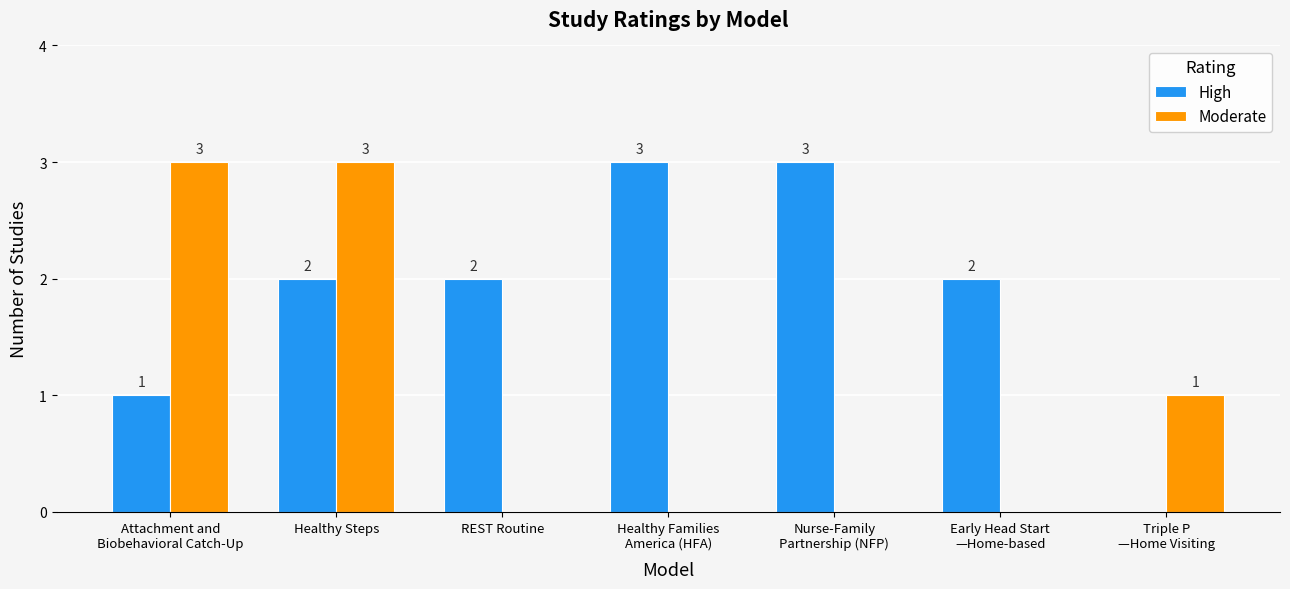

At which category is the sum across all series the highest?

Healthy Steps